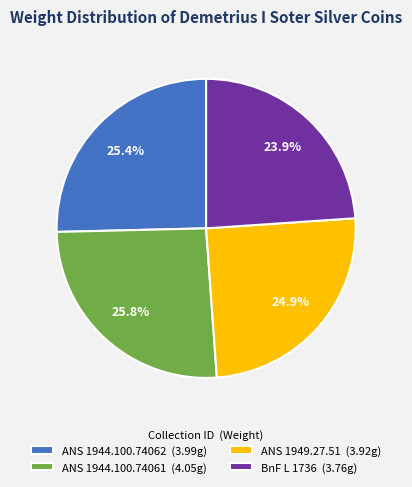

What percentage do ANS 1944.100.74062 (3.99g) and BnF L 1736 (3.76g) together represent?

49.3%